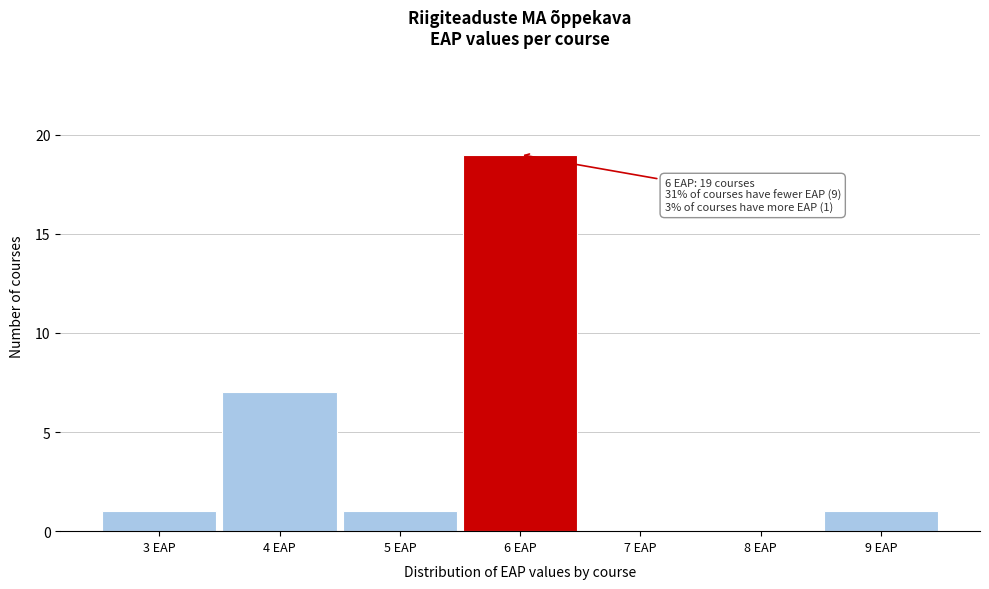

Which range on the x-axis has the tallest bar?

5.5 to 6.5